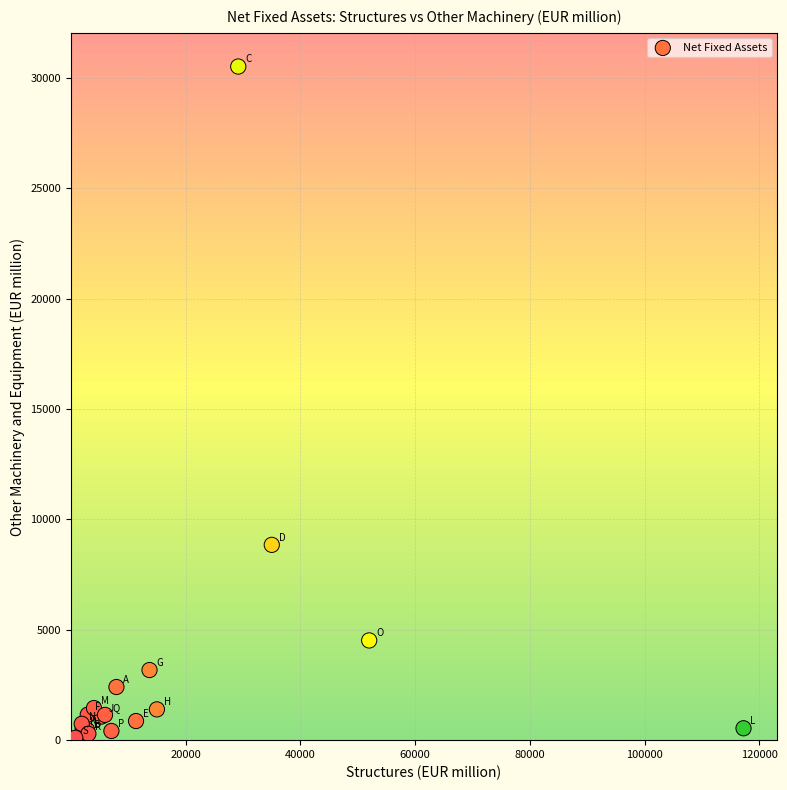

What Y value in the scatter plot is closest to 15312?

8848.3